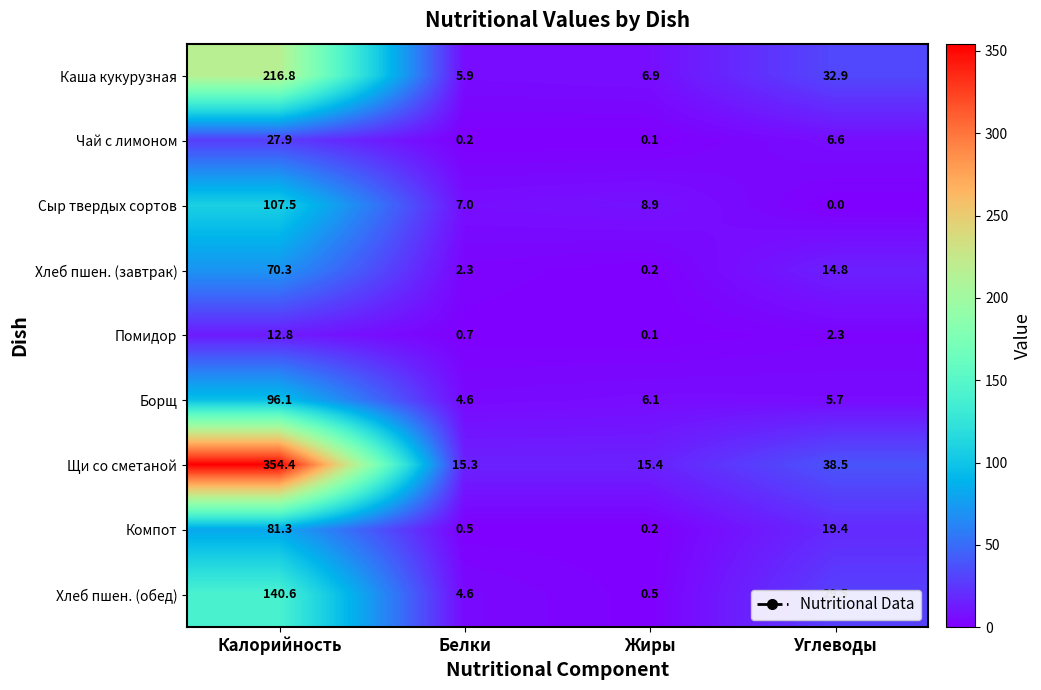

At which category is the sum across all series the highest?

Калорийность